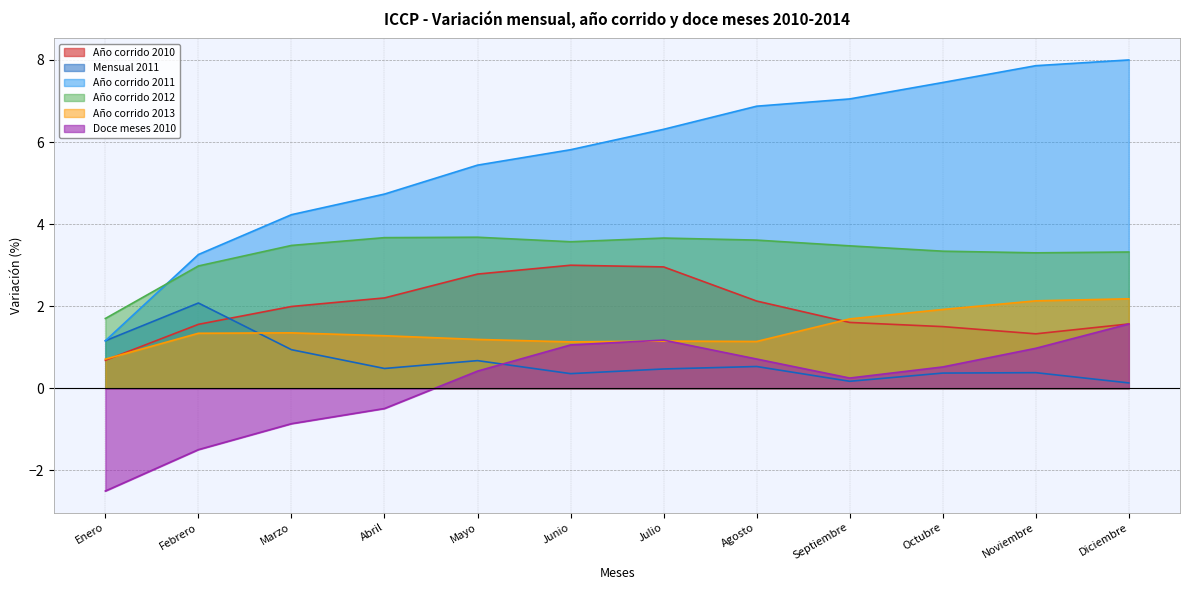

True or false: Año corrido 2012 has a value of 1.9 at Agosto.

False